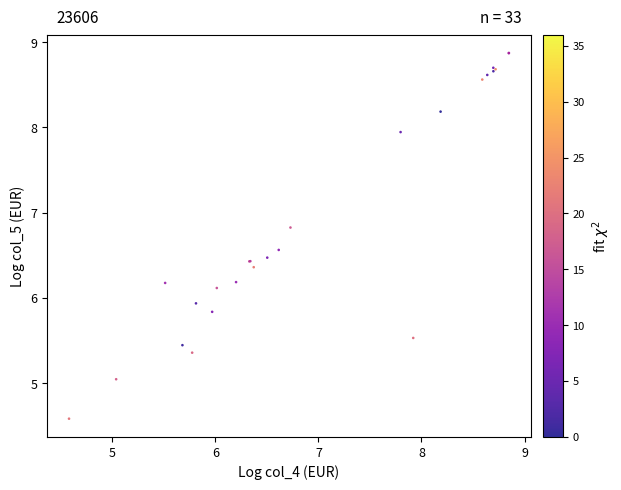

What Y value in the scatter plot is closest to 6?

5.9